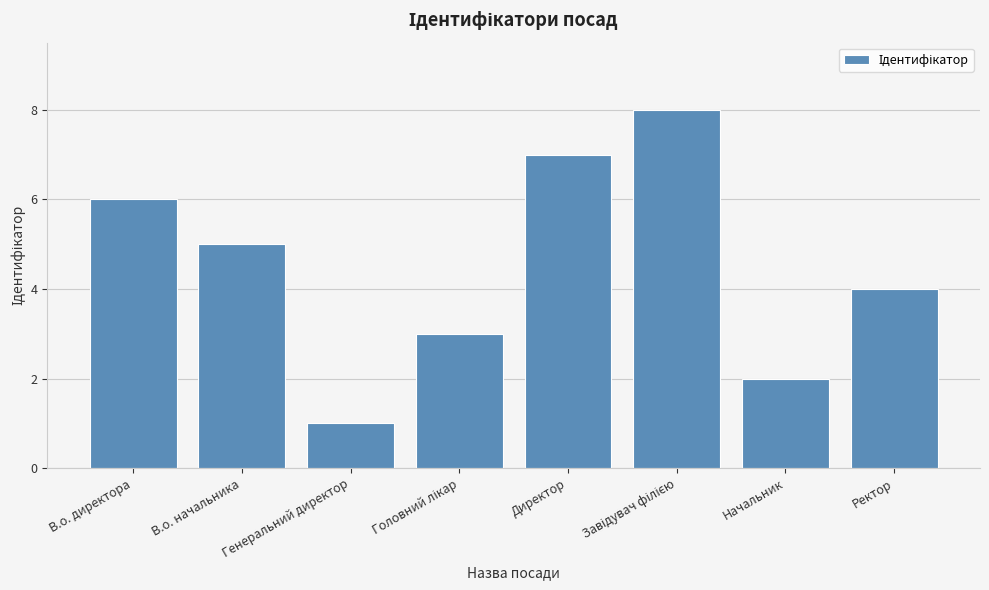

Are the bars horizontal?

No